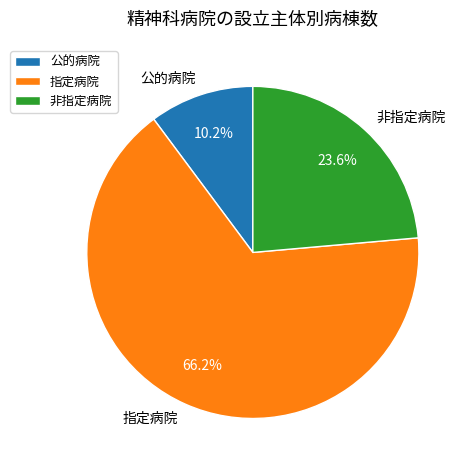

To the nearest percent, what is the difference between the 公的病院 and 指定病院 slice percentages?

56%